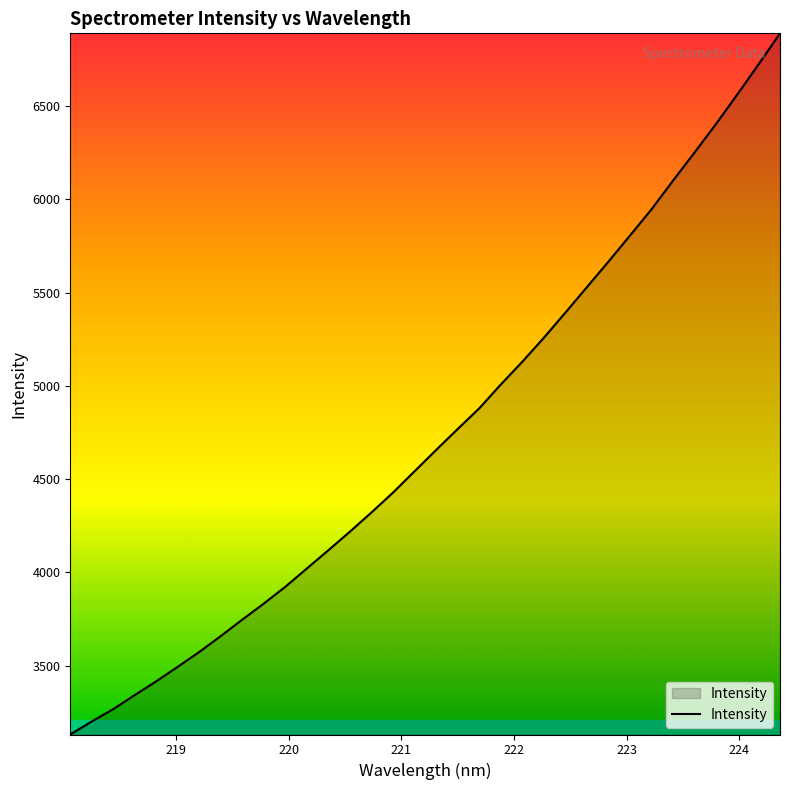

What is the difference between the maximum and minimum values?

3759.4